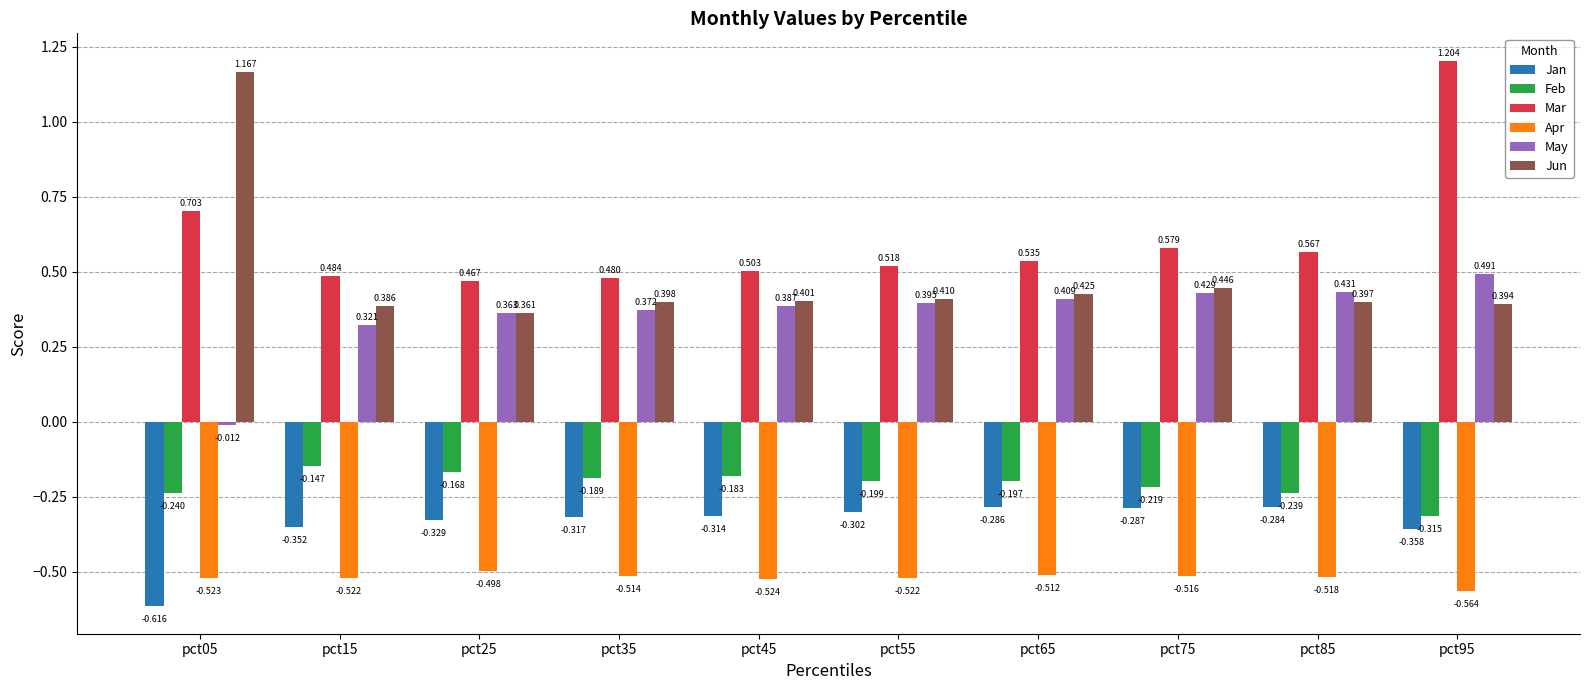

Which series has the widest spread of values?

Jun